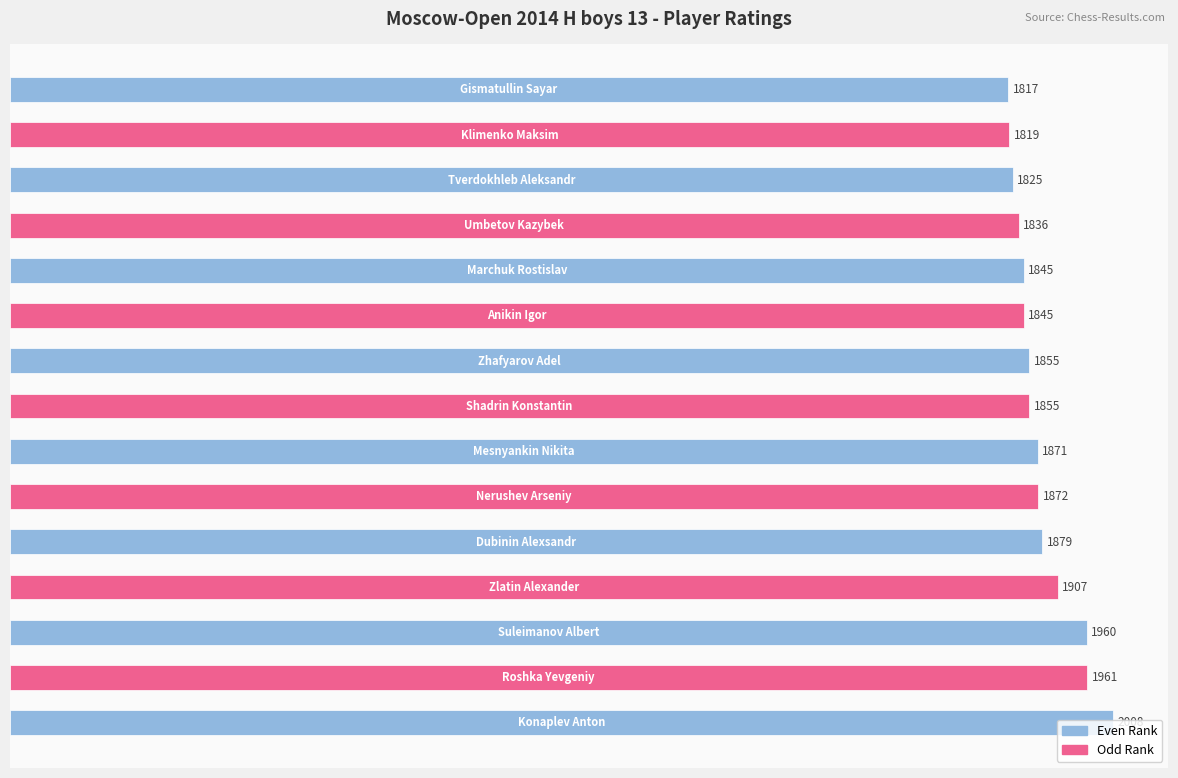

What is the minimum value shown in the chart?

1817